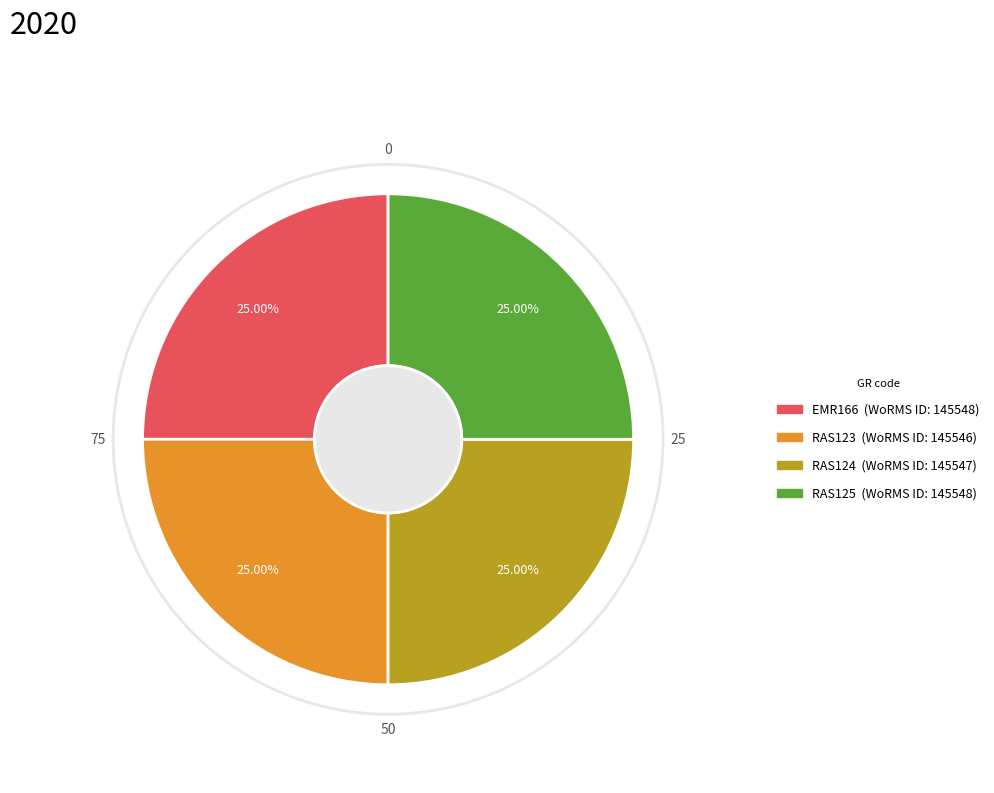

Approximately how many times larger is the value at RAS124 compared to EMR166?

1.0